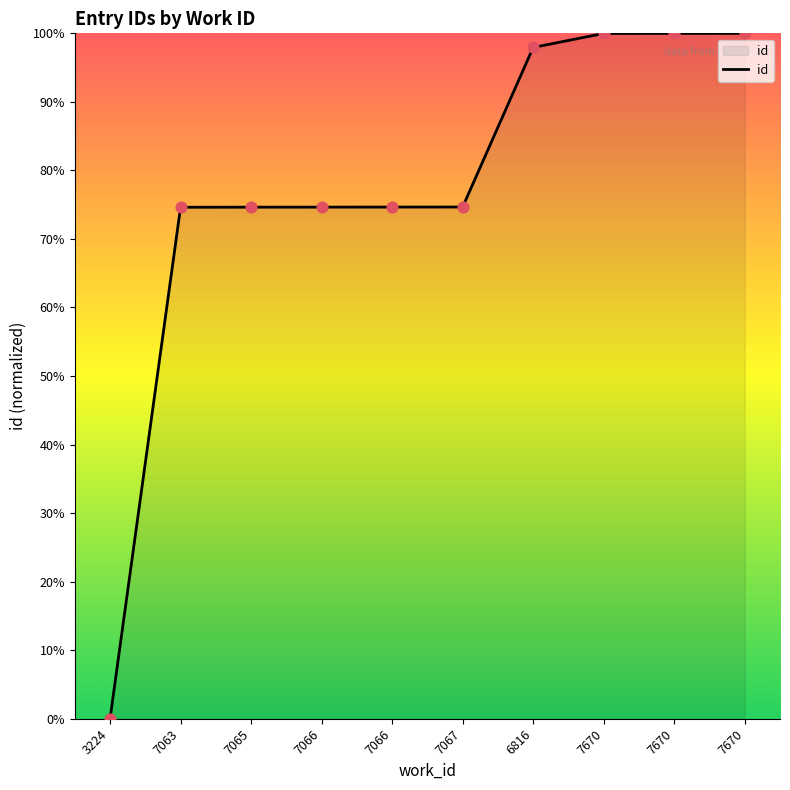

Which has a higher value, 6816 or 7067?

6816